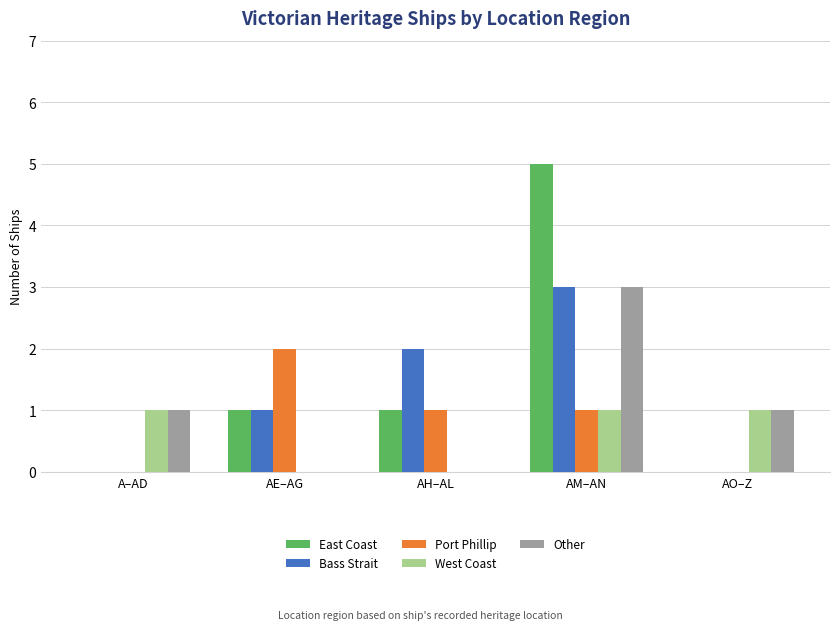

At which category is the sum across all series the highest?

AM–AN